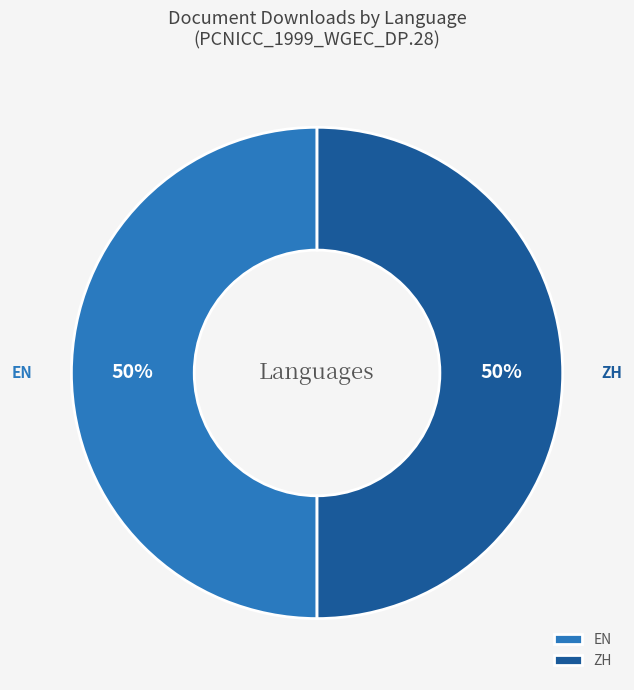

To the nearest percent, what is the average slice percentage?

50%